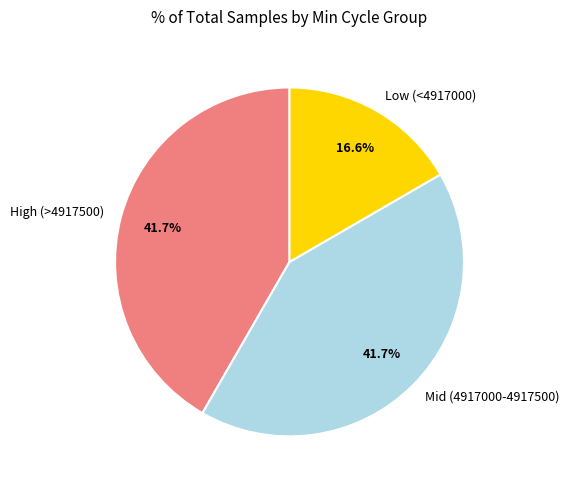

Count the number of slices in the pie.

3